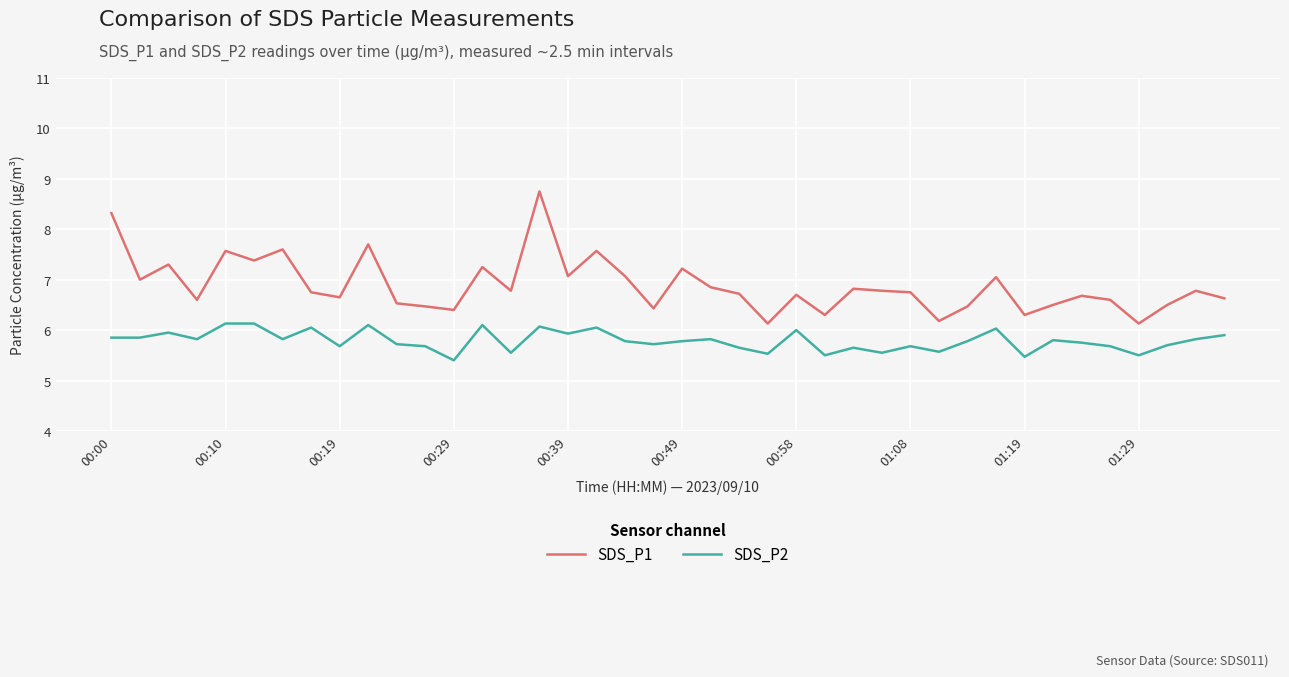

Which series has the largest range (max minus min)?

SDS_P1